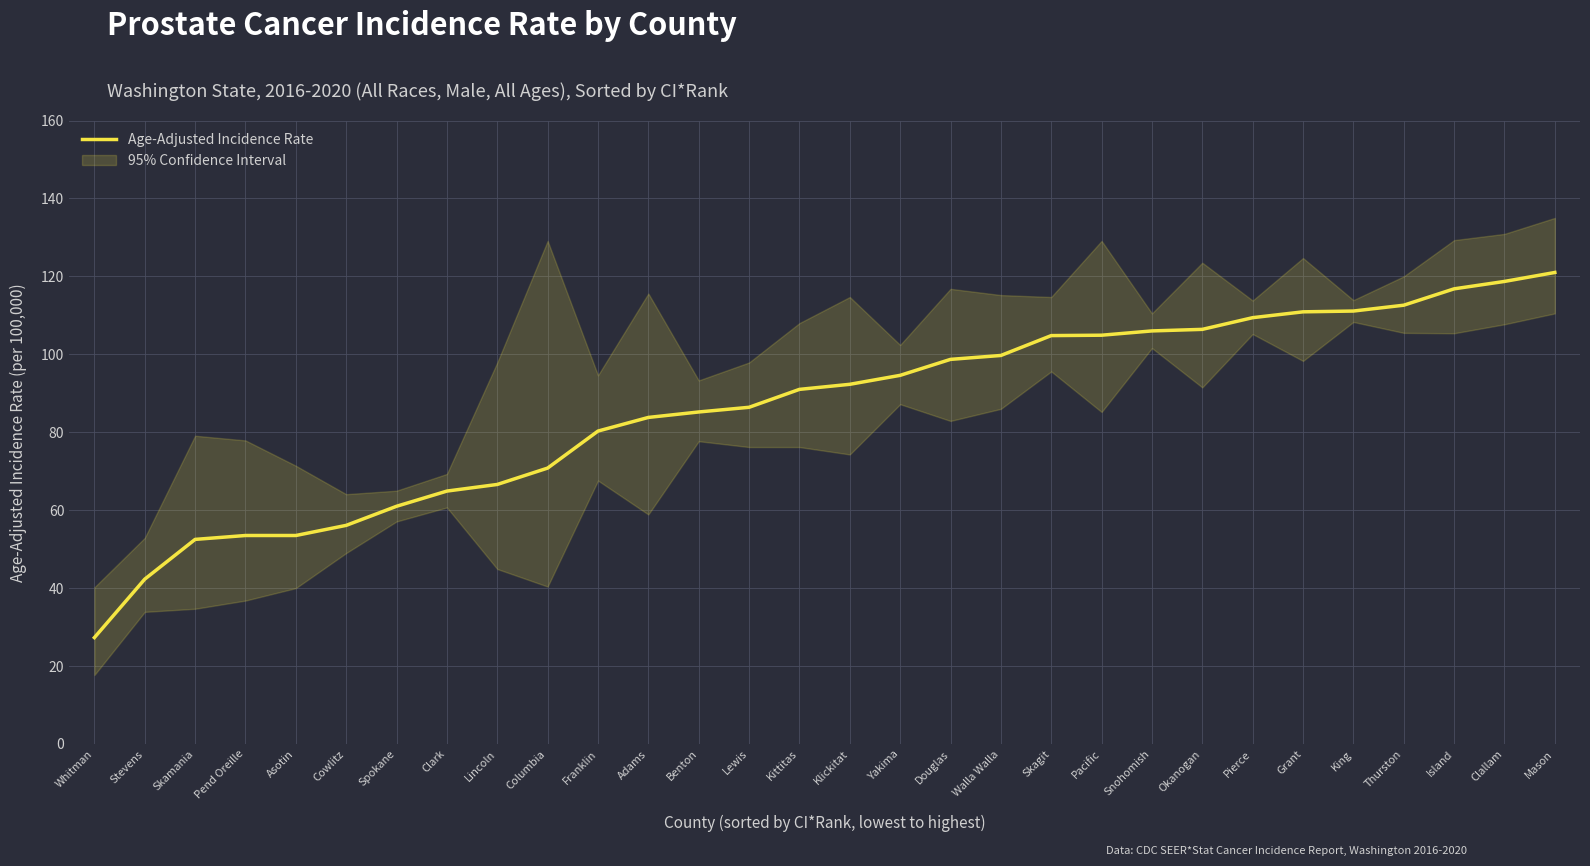

List the labels in order of value, smallest first.

Whitman, Stevens, Skamania, Pend Oreille, Asotin, Cowlitz, Spokane, Clark, Lincoln, Columbia, Franklin, Adams, Benton, Lewis, Kittitas, Klickitat, Yakima, Douglas, Walla Walla, Skagit, Pacific, Snohomish, Okanogan, Pierce, Grant, King, Thurston, Island, Clallam, Mason